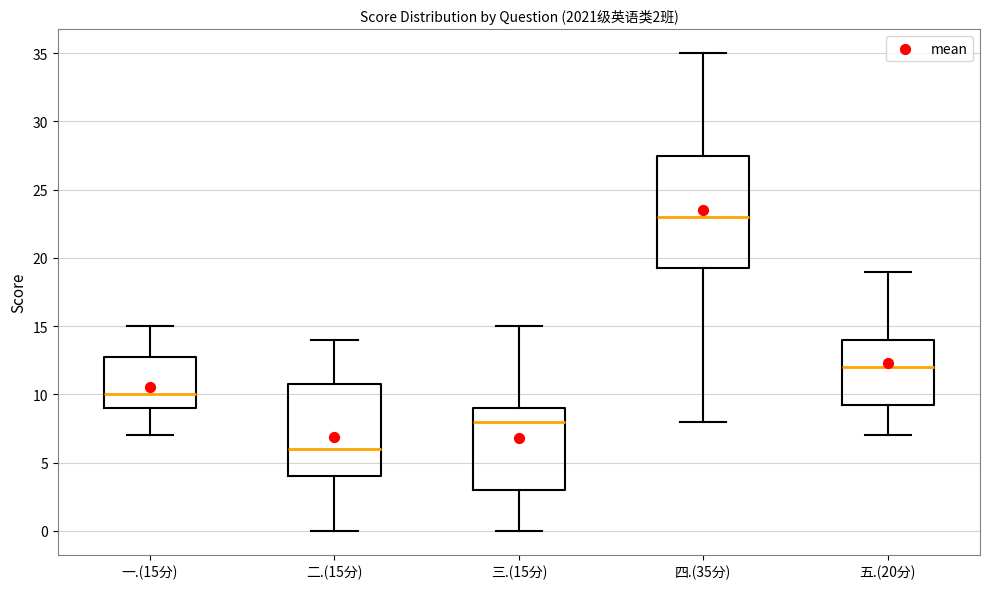

Which box is the tallest, from its lower edge to its upper edge?

四.(35分)